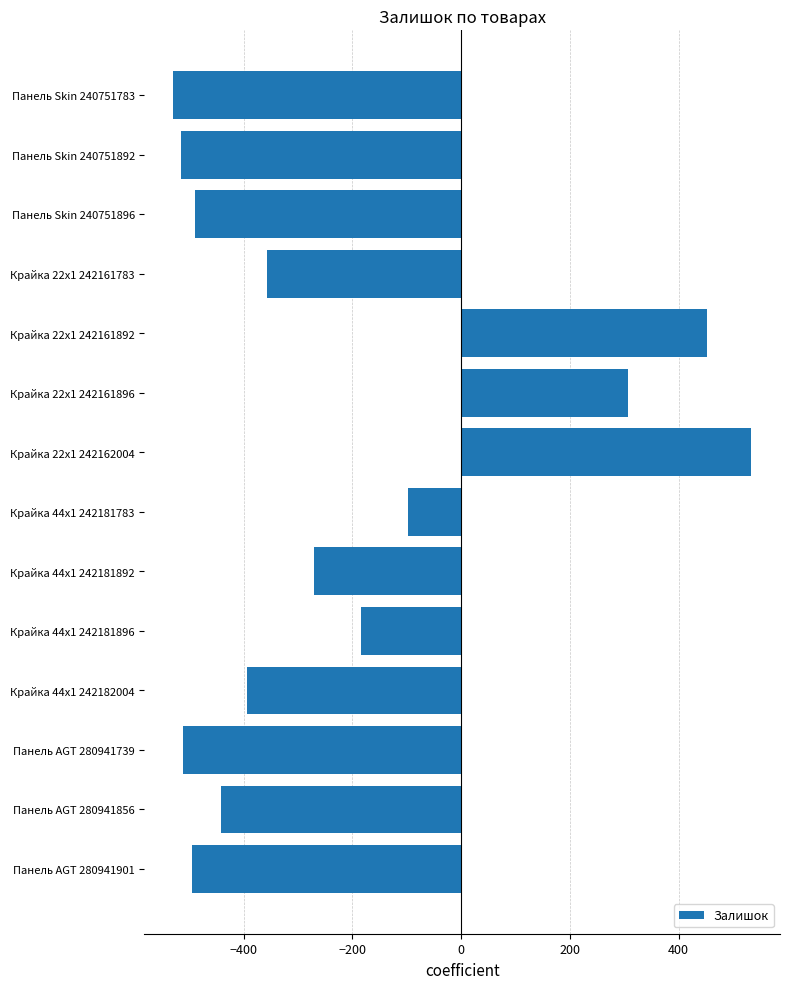

What is the average value?

-214.0